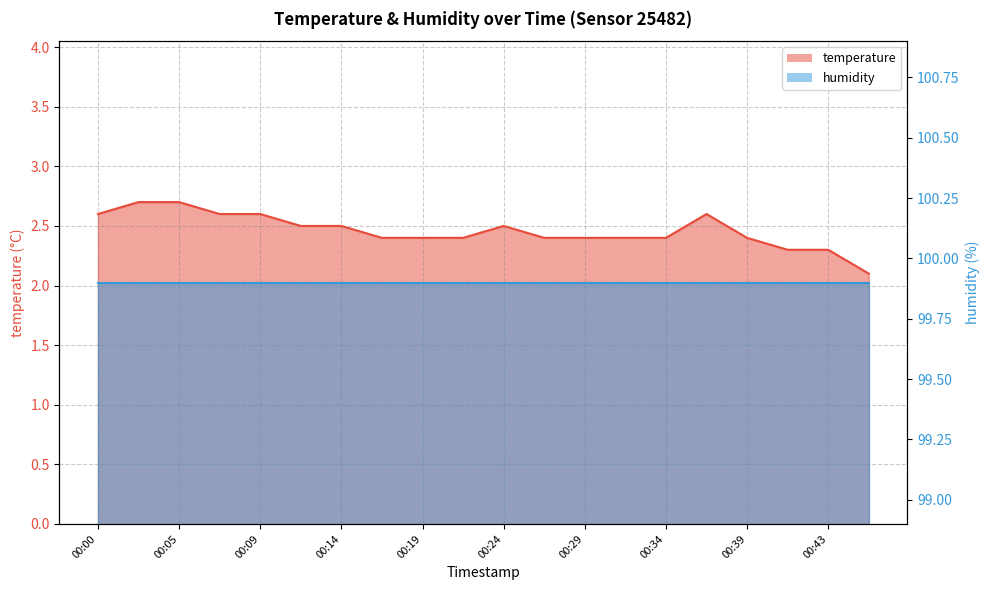

What is the difference between the maximum and minimum values?

0.6